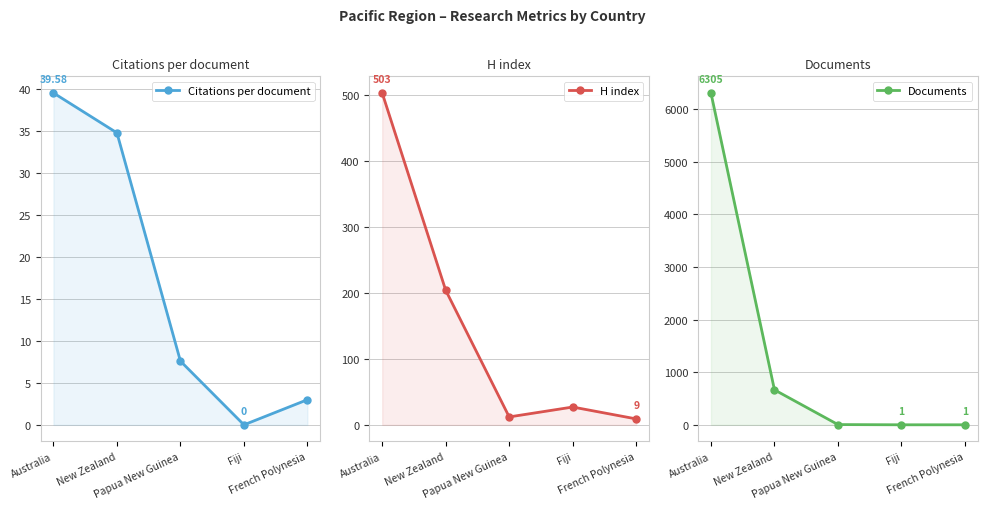

True or false: Citations per document has more than 1 interior local peaks.

False